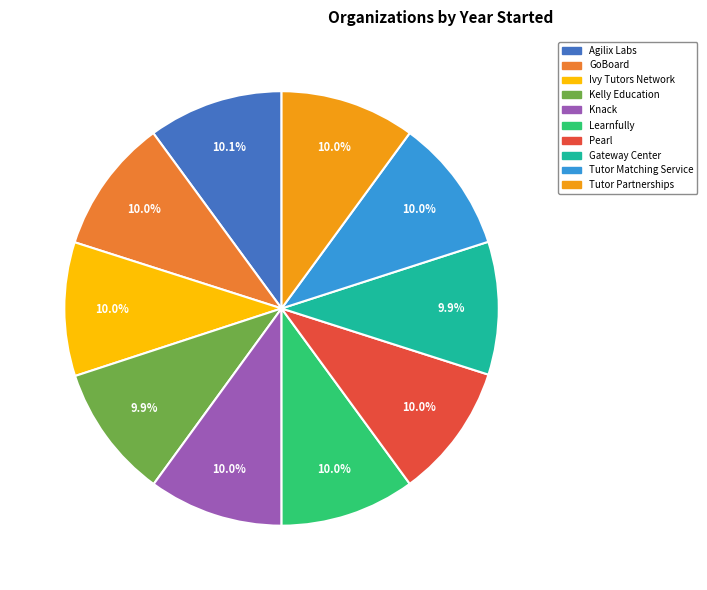

Approximately how many times larger is the value at Knack compared to Ivy Tutors Network?

1.0